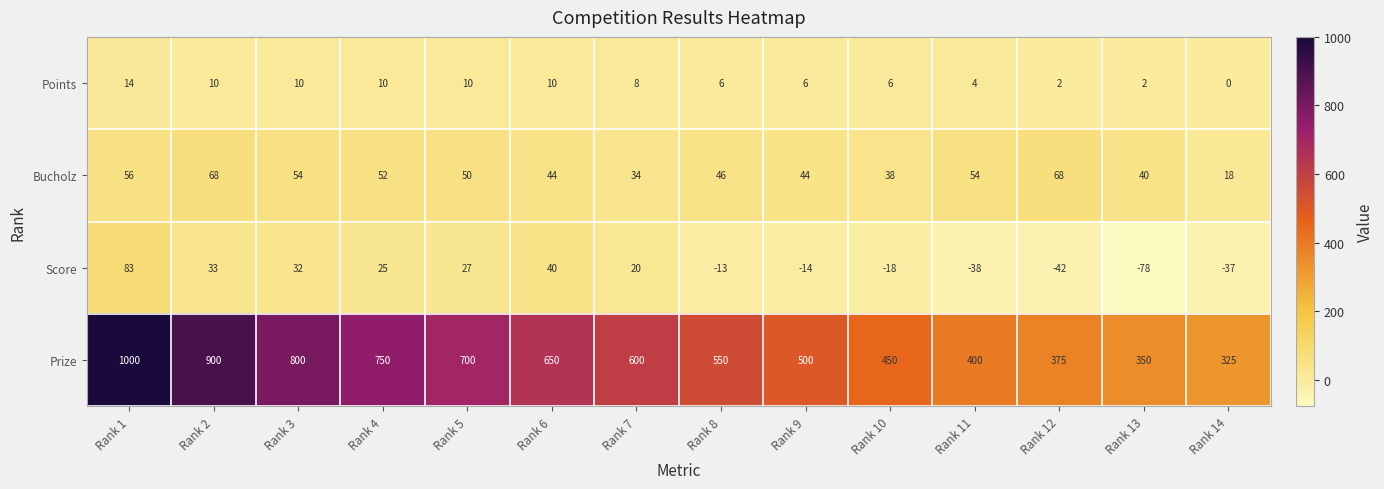

Read the Prize value at Rank 5, to the nearest 50.

700